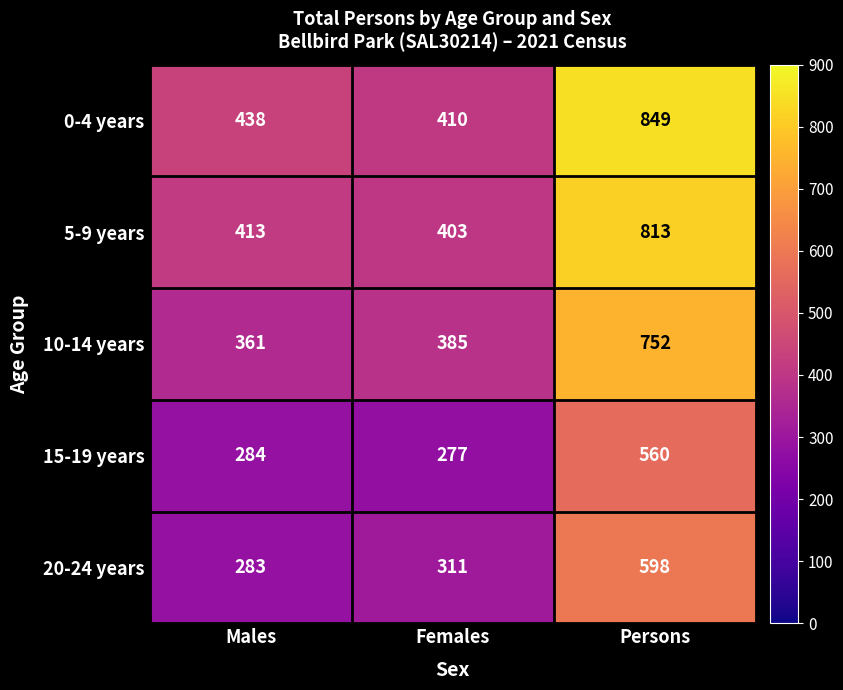

At how many categories does at least one series exceed 776?

1